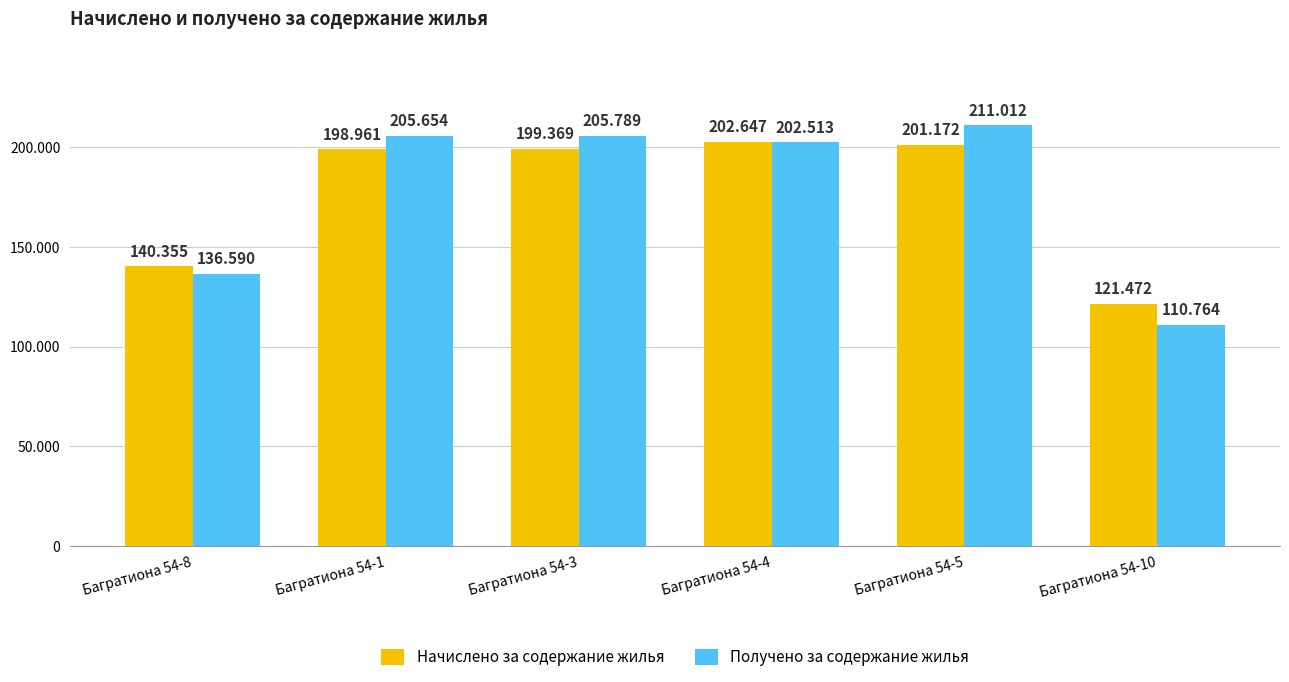

Which series has the largest total across all categories?

Получено за содержание жилья